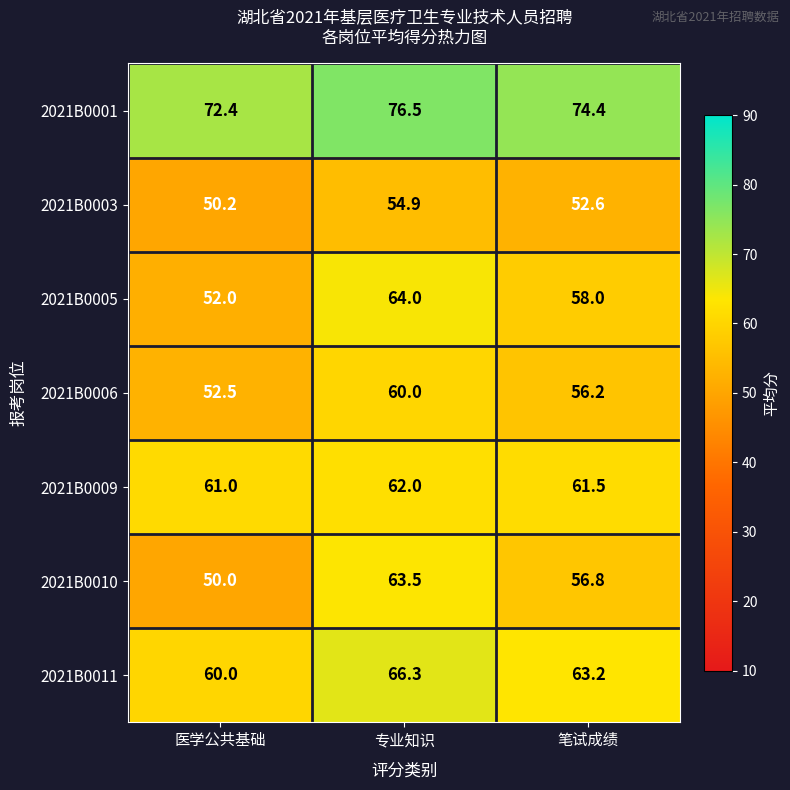

Reading right to left, what are all the values shown in this chart?

2021B0001: 笔试成绩=74.4	专业知识=76.5	医学公共基础=72.4
2021B0003: 笔试成绩=52.6	专业知识=54.9	医学公共基础=50.2
2021B0005: 笔试成绩=58.0	专业知识=64.0	医学公共基础=52.0
2021B0006: 笔试成绩=56.2	专业知识=60.0	医学公共基础=52.5
2021B0009: 笔试成绩=61.5	专业知识=62.0	医学公共基础=61.0
2021B0010: 笔试成绩=56.8	专业知识=63.5	医学公共基础=50.0
2021B0011: 笔试成绩=63.2	专业知识=66.3	医学公共基础=60.0